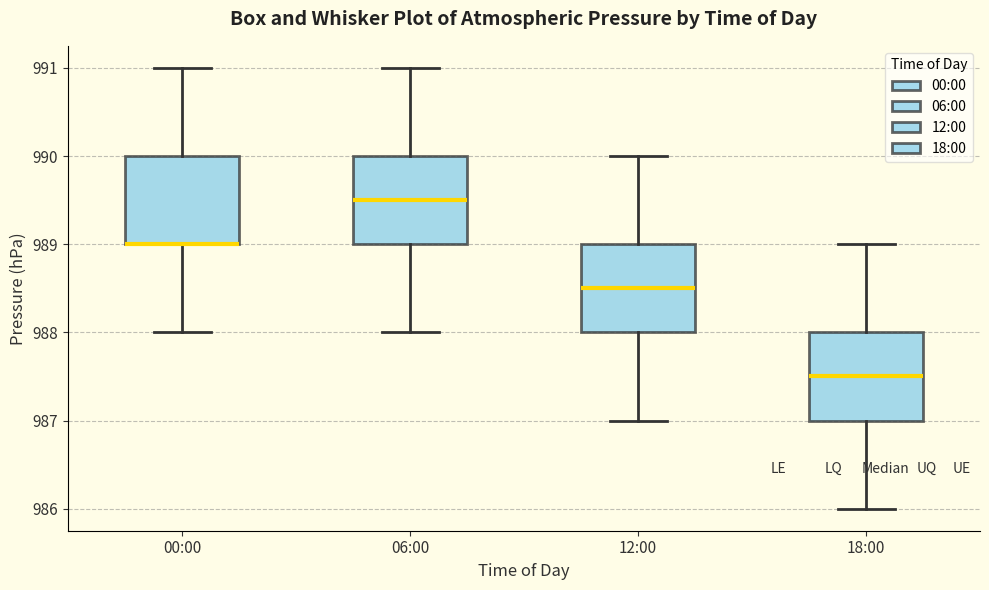

Reading left to right, read every box against the y-axis: the position of its median line, the range the box covers, and the ends of its whiskers. The values are not printed on the chart, so give them approximately, as read against the axis.

00:00: median 989.0 (drawn on the box's lower edge), box 989.0 to 990.0, whiskers 988.0 to 991.0
06:00: median 989.5, box 989.0 to 990.0, whiskers 988.0 to 991.0
12:00: median 988.5, box 988.0 to 989.0, whiskers 987.0 to 990.0
18:00: median 987.5, box 987.0 to 988.0, whiskers 986.0 to 989.0